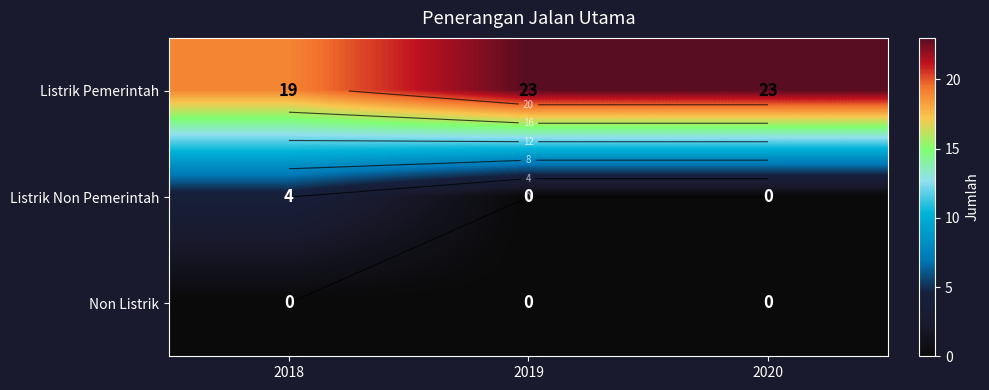

What is the total value across all series at 2020?

23